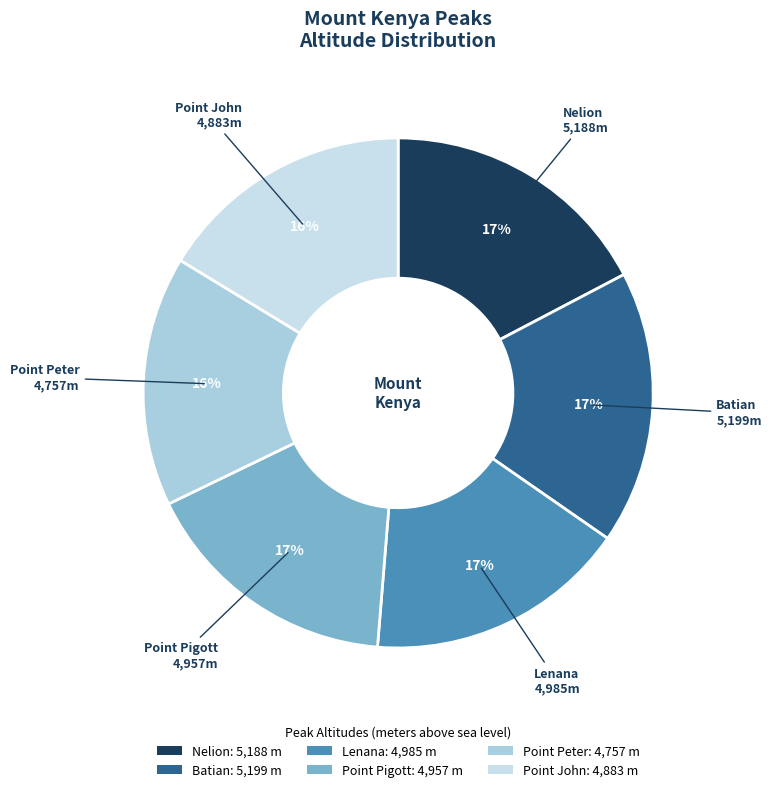

Which has a higher value, Point John or Lenana?

Lenana